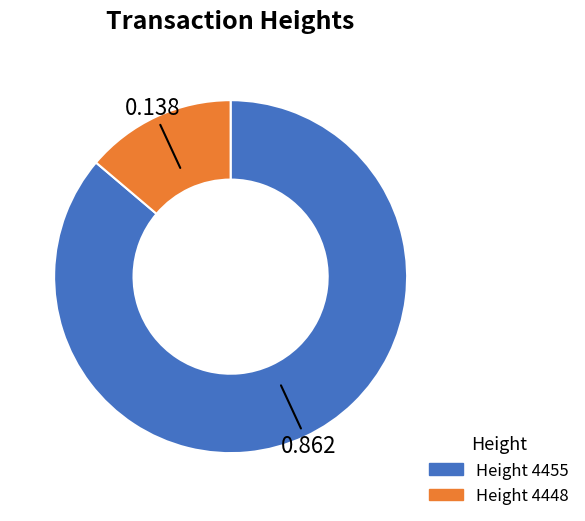

How many slices are in this pie chart?

2